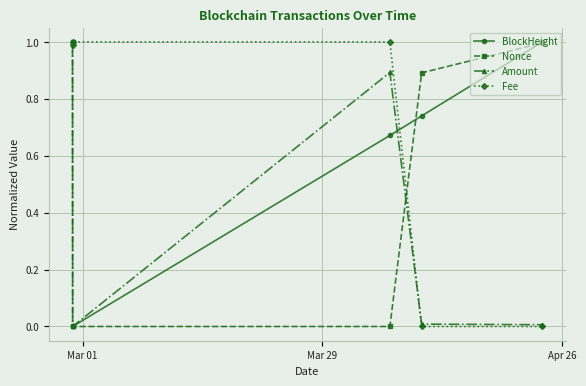

True or false: Fee has more than 2 interior local peaks.

False